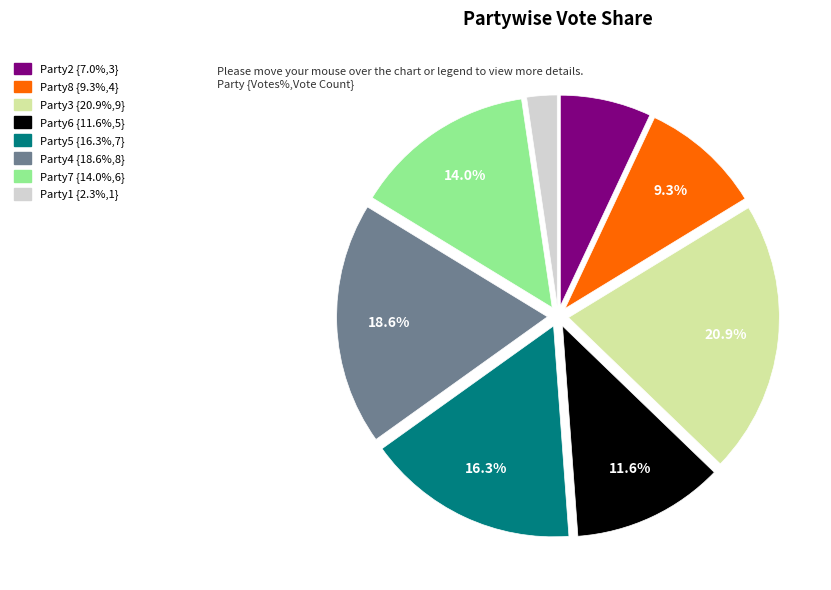

Is there any slice that represents more than half of the pie?

No